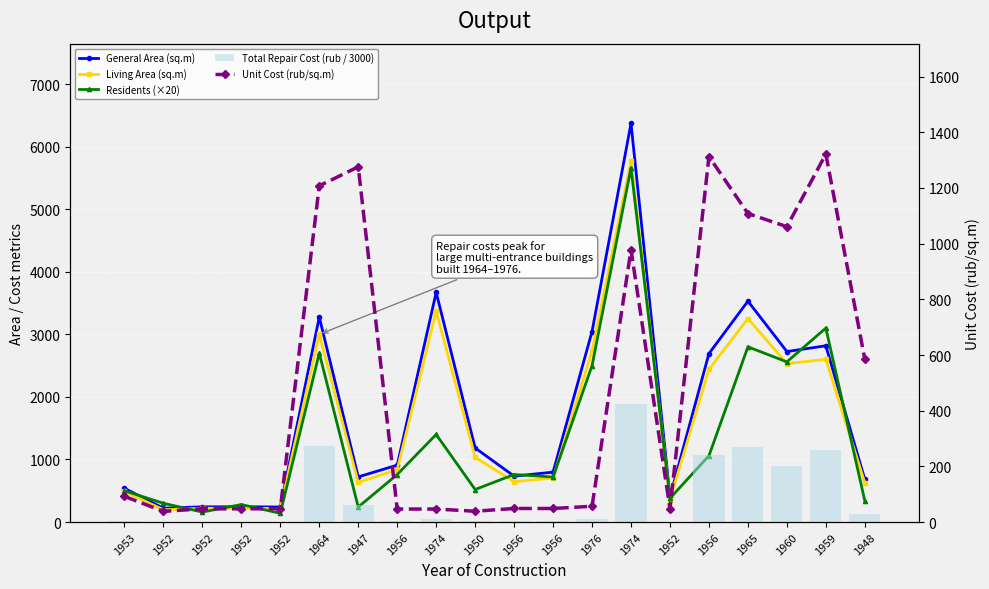

Which series has the largest total across all categories?

General Area (sq.m)